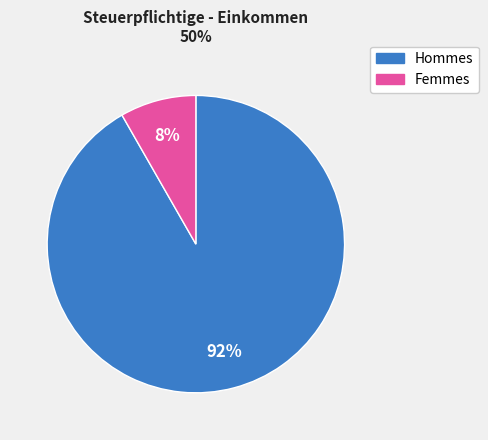

Is there any slice that represents more than half of the pie?

Yes